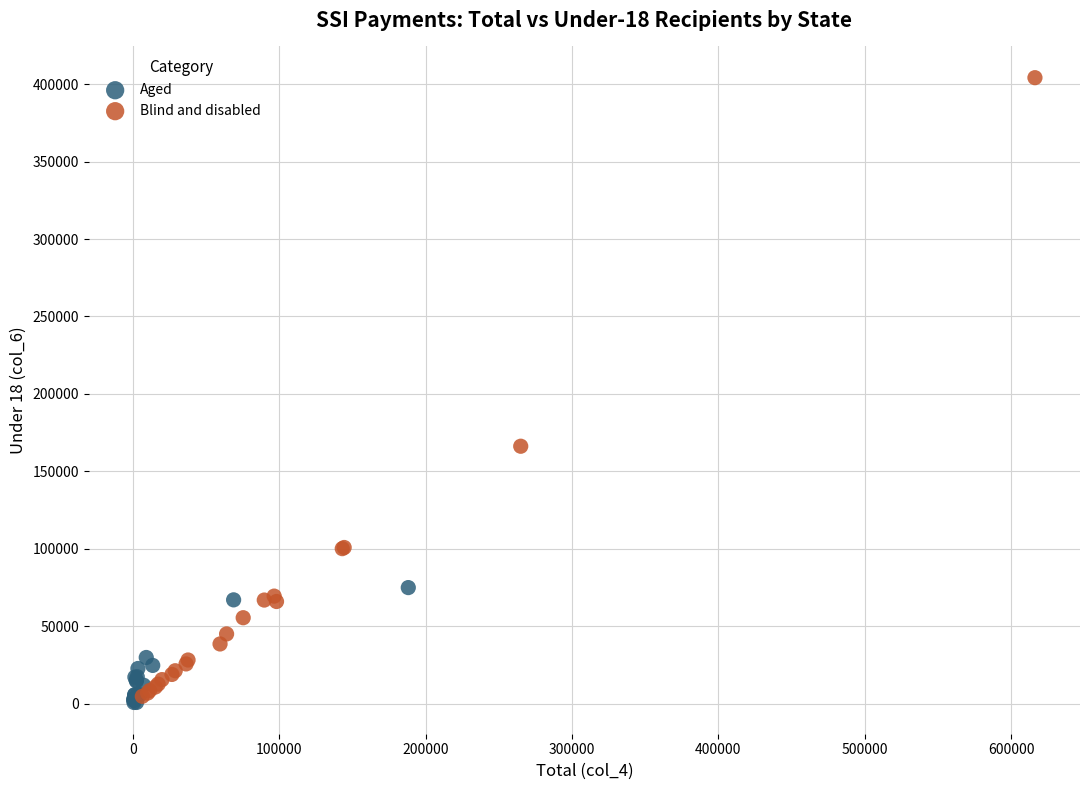

Which series reaches the maximum Y coordinate?

Blind and disabled